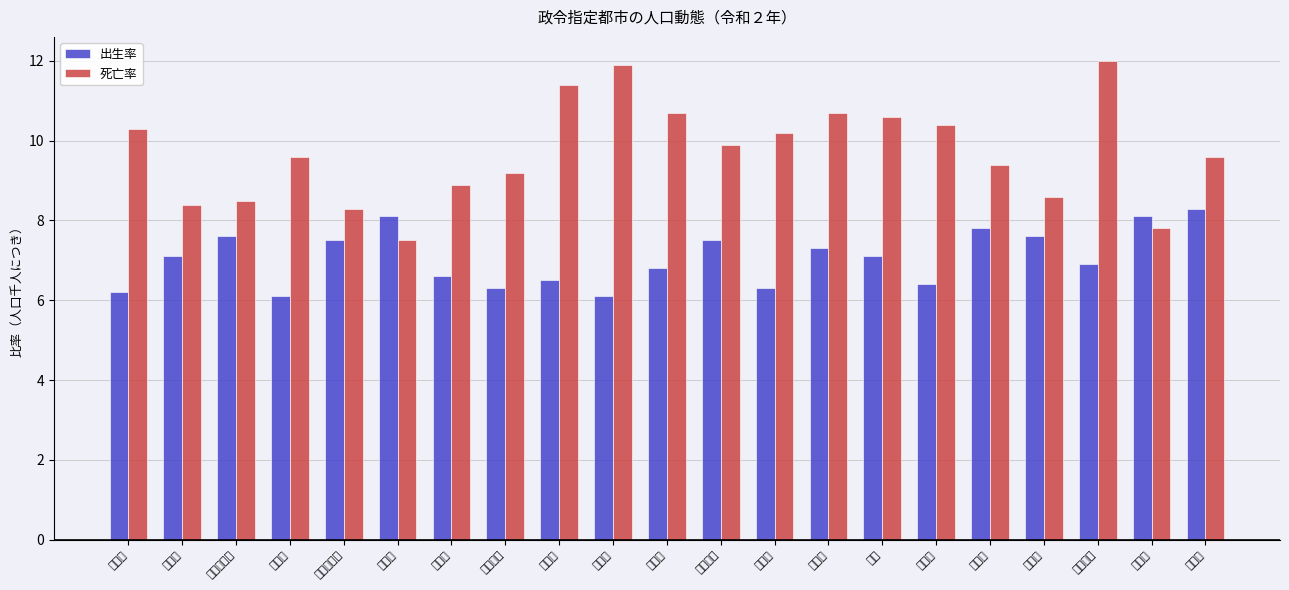

Does the chart contain any negative values?

No